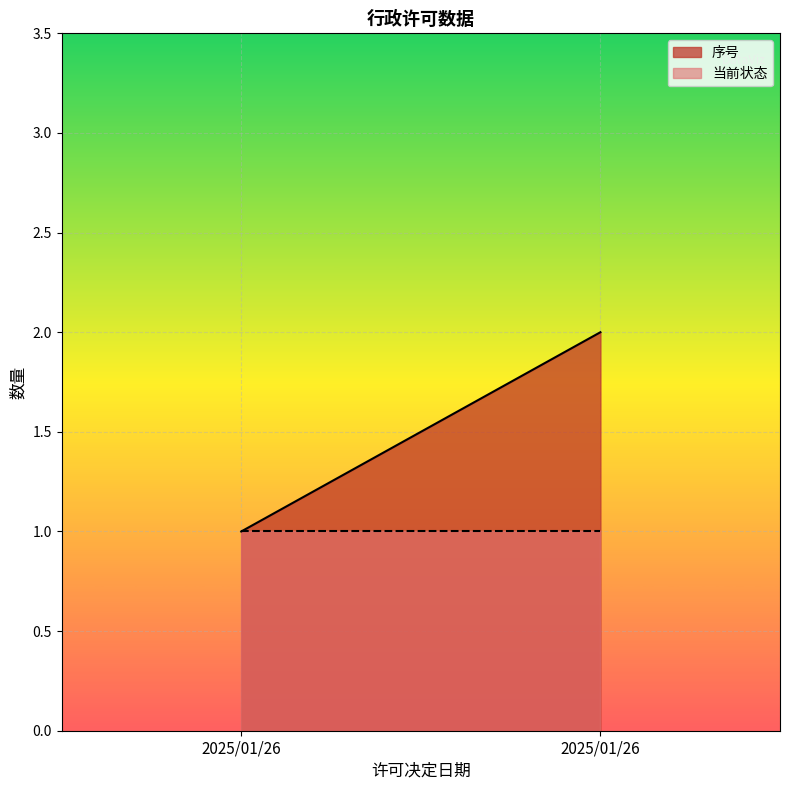

List the series in order of their overall mean, lowest first.

当前状态, 序号